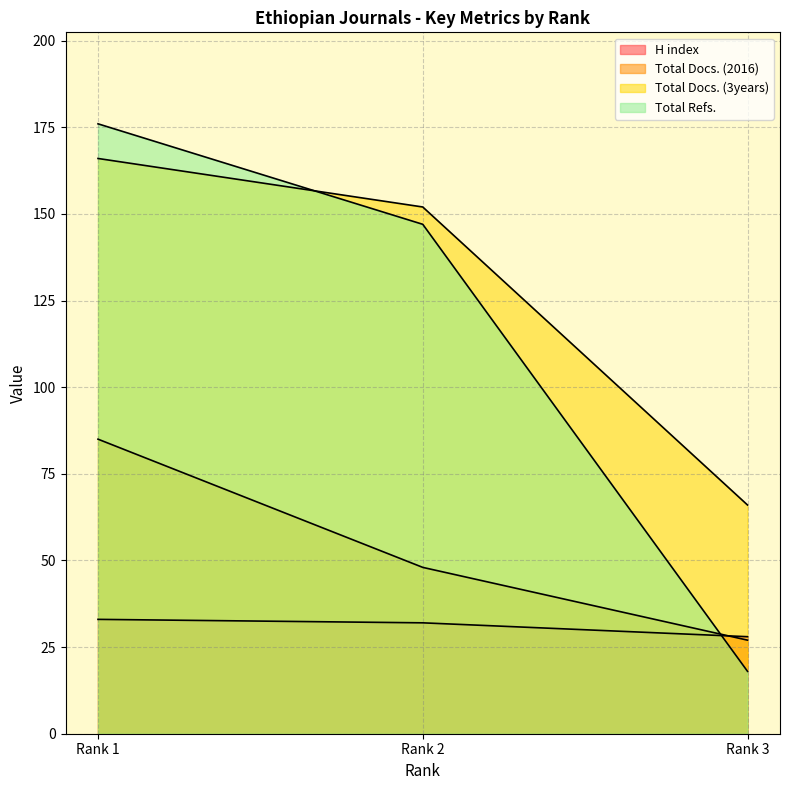

Which category has the highest value in the H index series?

Rank 1